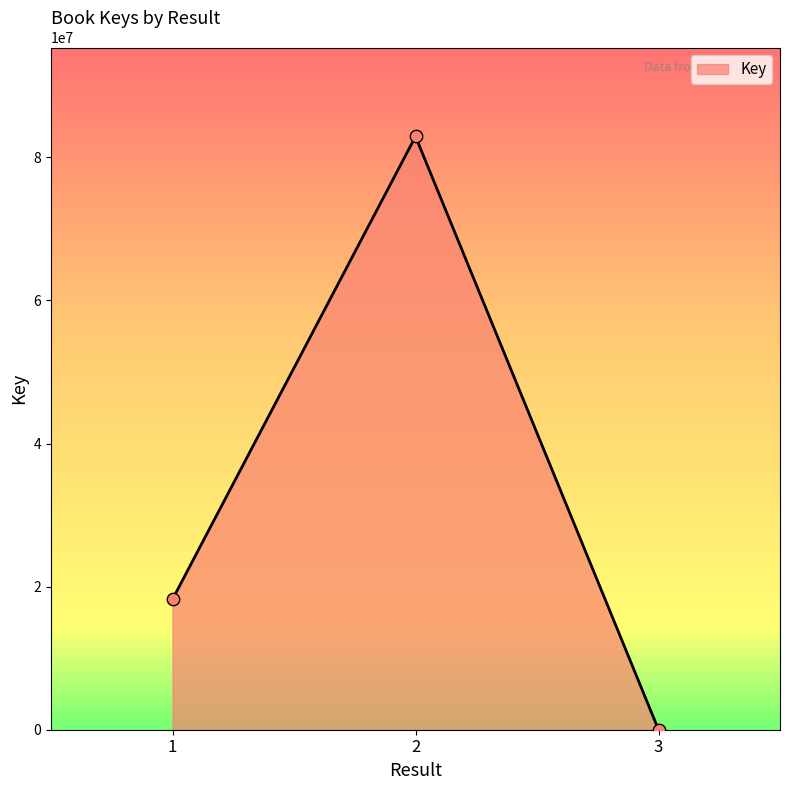

Approximately how many times larger is the value at 1 compared to 2?

0.2